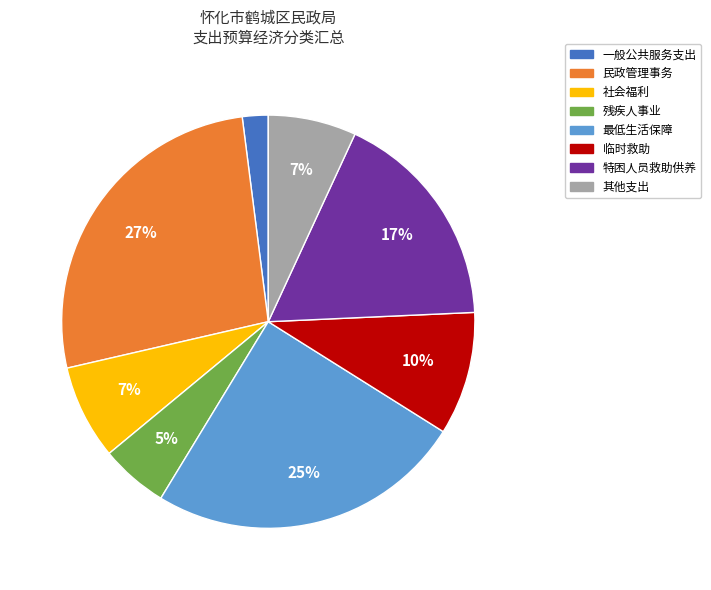

To the nearest percent, what is the difference between the largest and smallest slice percentages?

25%